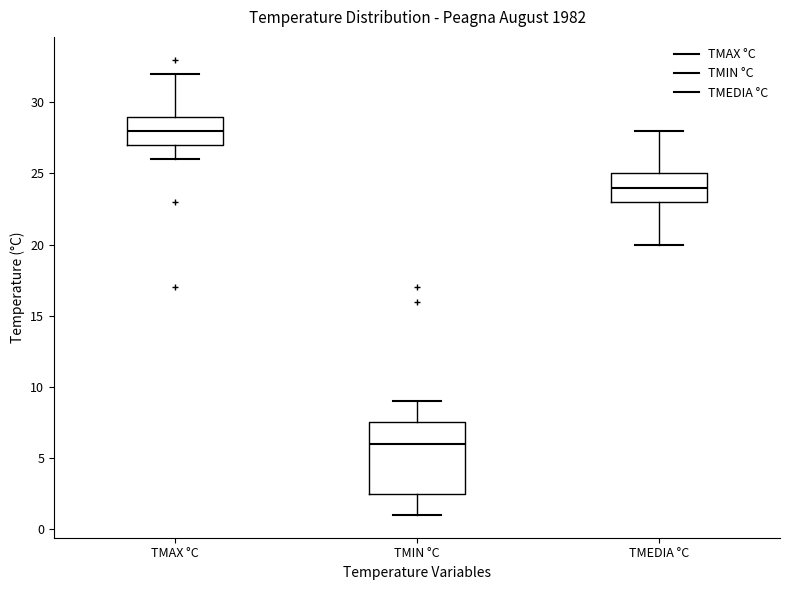

Where is the upper edge of the box for TMEDIA °C on the y-axis? The values are not printed on the chart, so give them approximately, as read against the axis.

25.0